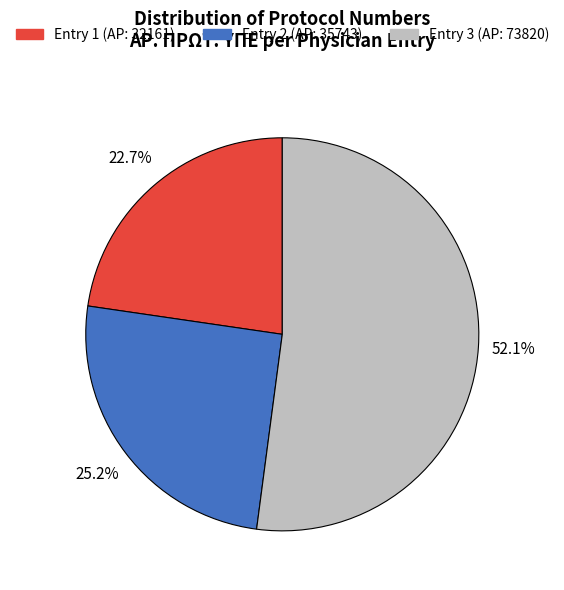

Does any single category account for the majority?

Yes